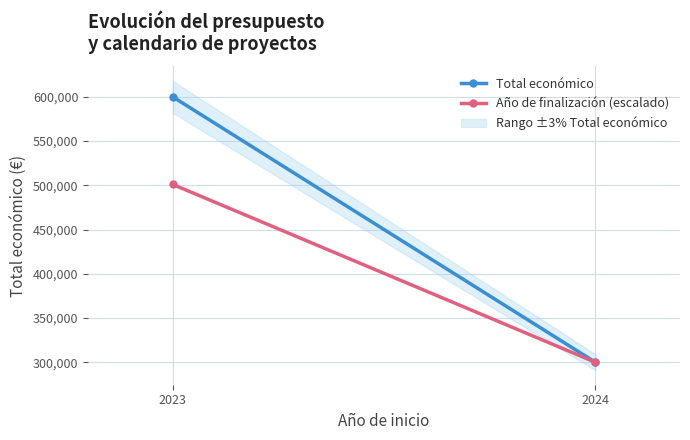

Is this an area chart (filled region under the line)?

No